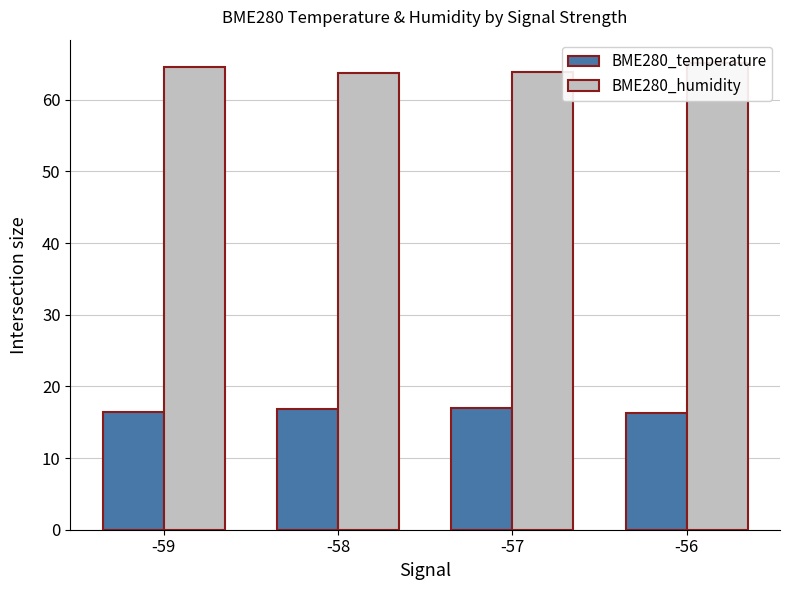

What is the sum of all BME280_humidity values?

257.3